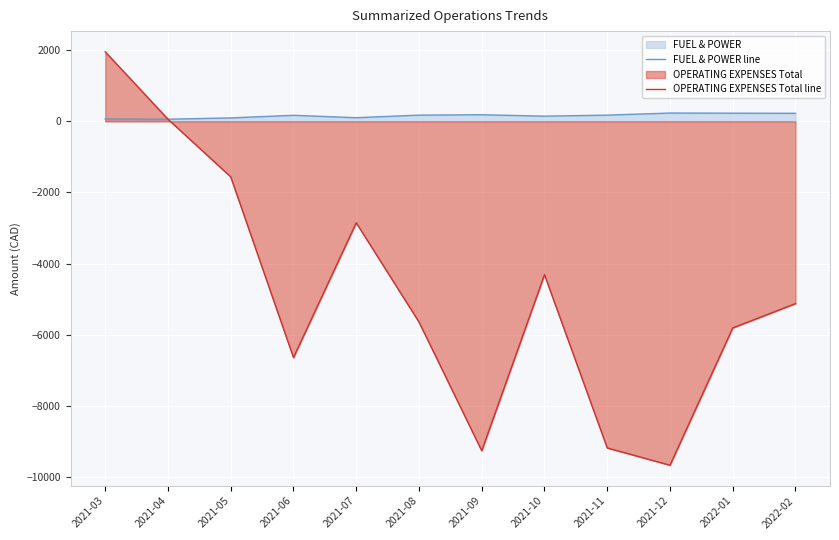

Rank the series by their average value, from lowest to highest.

OPERATING EXPENSES Total line, FUEL & POWER line